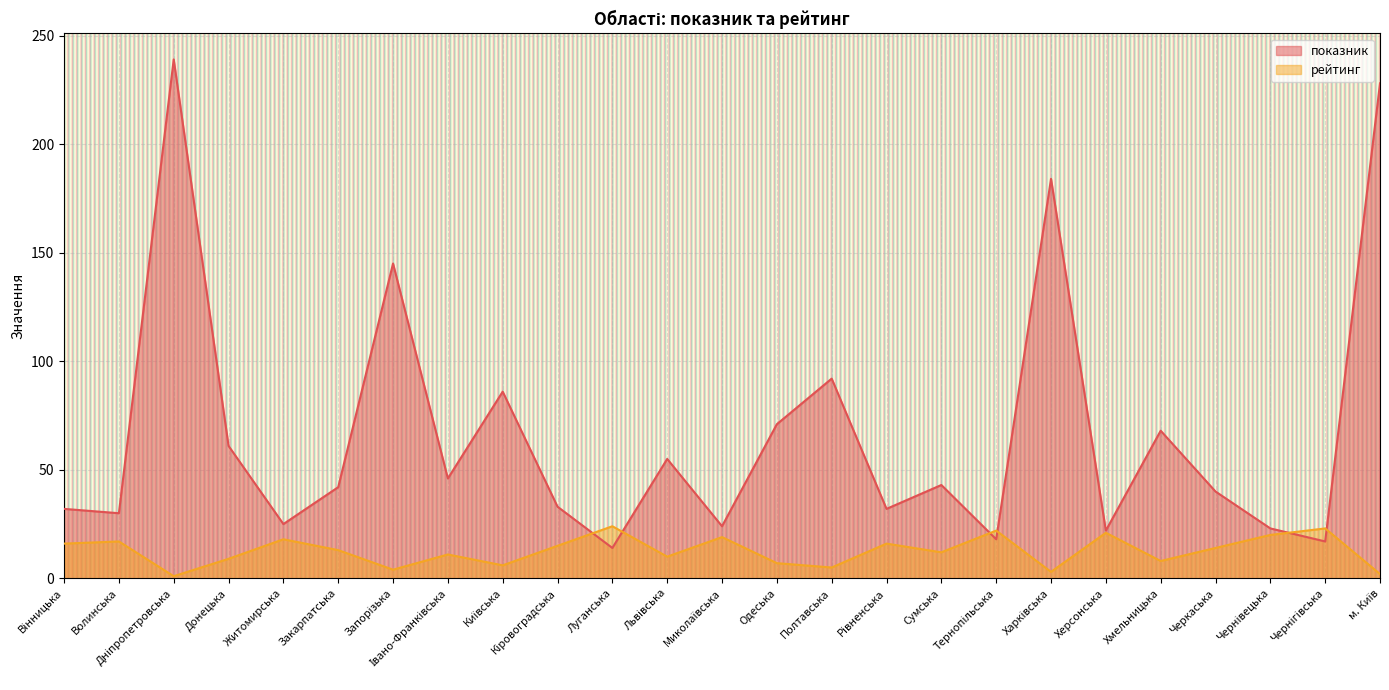

Reading right to left, what are all the values shown in this chart?

показник: 228	17	23	40	68	22	184	18	43	32	92	71	24	55	14	33	86	46	145	42	25	61	239	30	32
рейтинг: 2	23	20	14	8	21	3	22	12	16	5	7	19	10	24	15	6	11	4	13	18	9	1	17	16